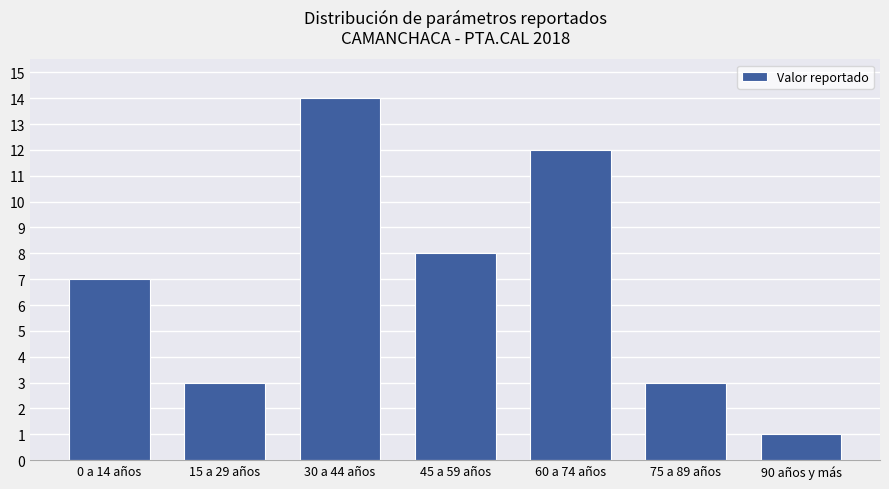

Between 45 a 59 años and 90 años y más, which is larger?

45 a 59 años